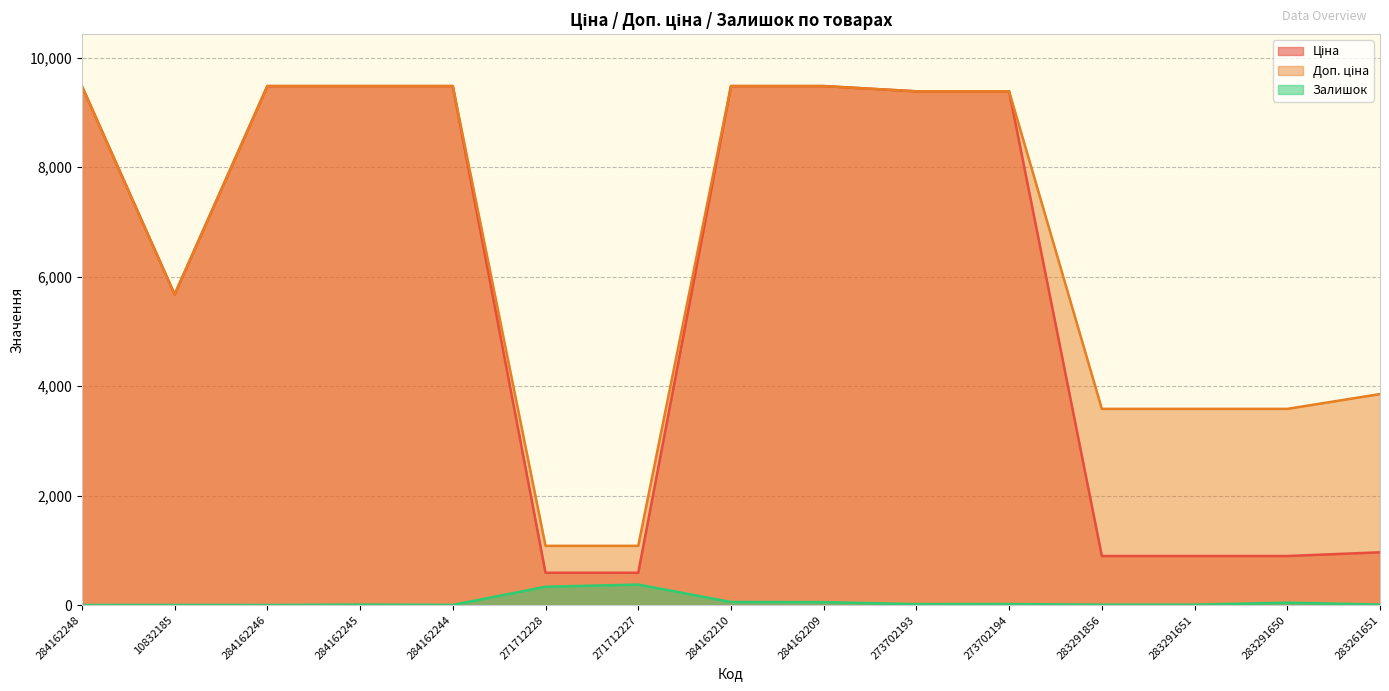

How many lines are shown in the chart?

3